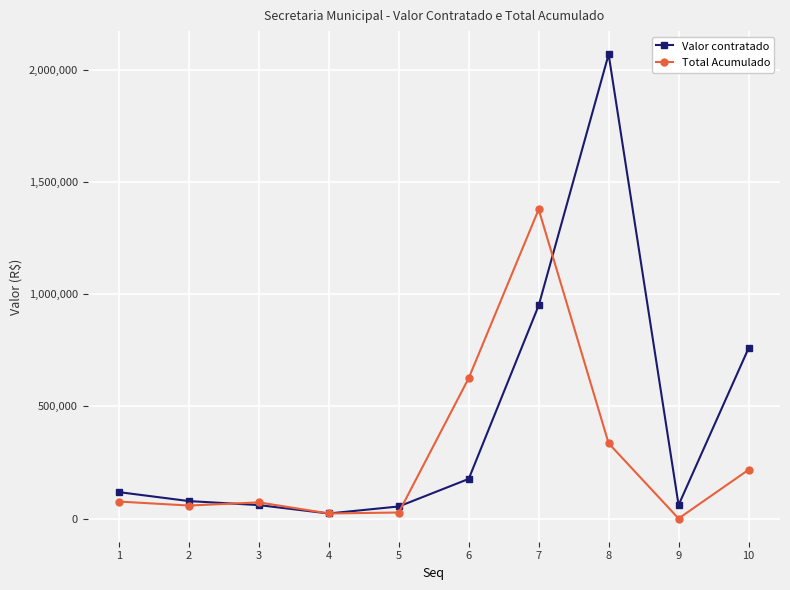

What is the value of the Valor contratado point at the 6th from the left?

176833.0